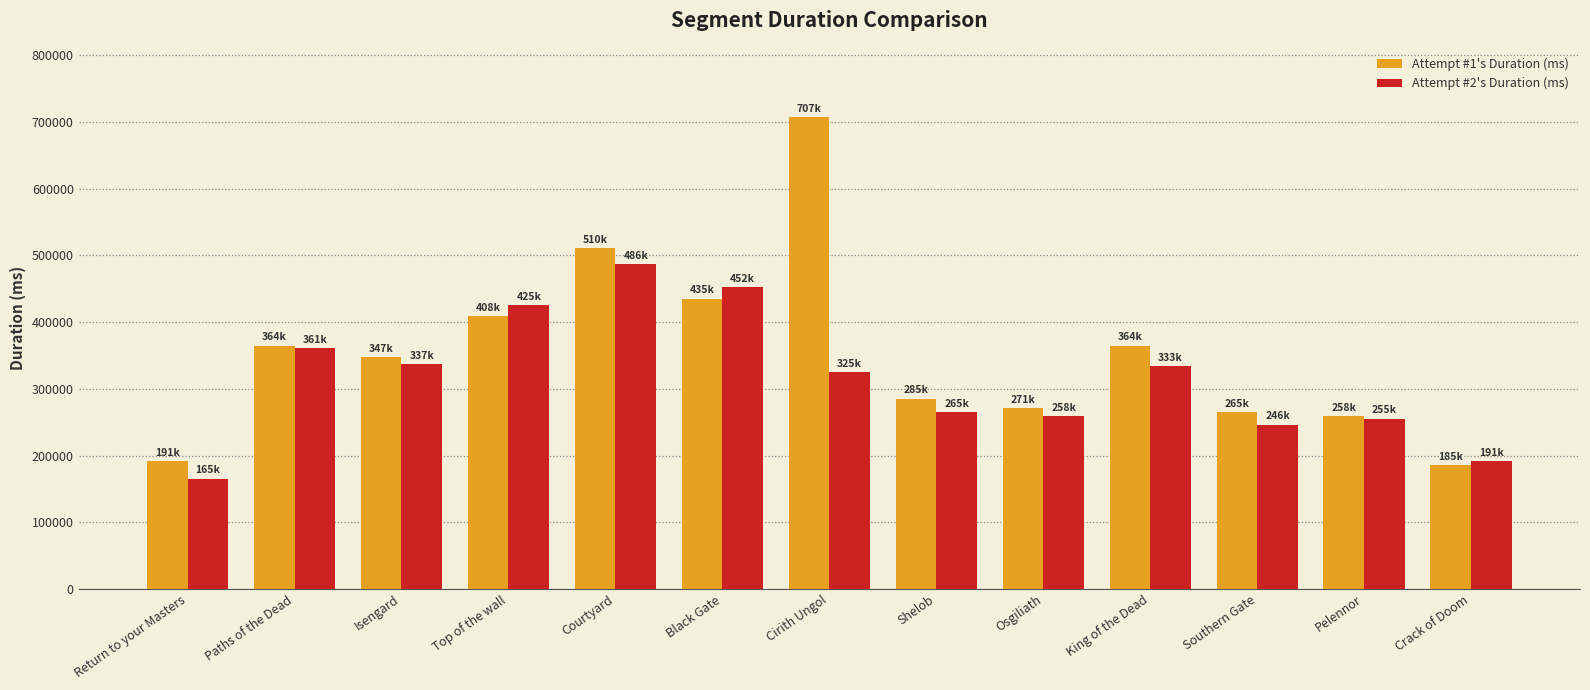

Between King of the Dead and Crack of Doom, which series saw the biggest shift?

Attempt #1's Duration (ms)